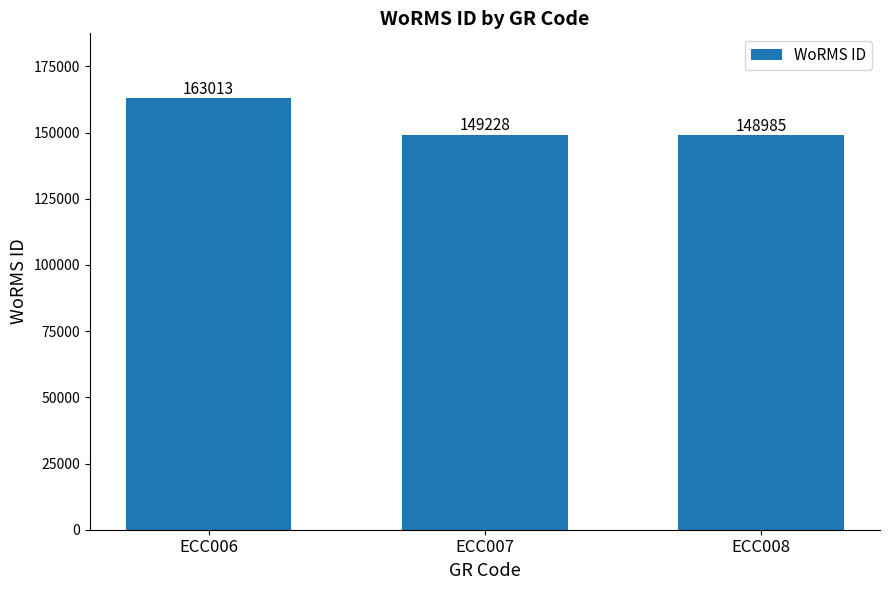

Rank the categories by value from lowest to highest.

ECC008, ECC007, ECC006